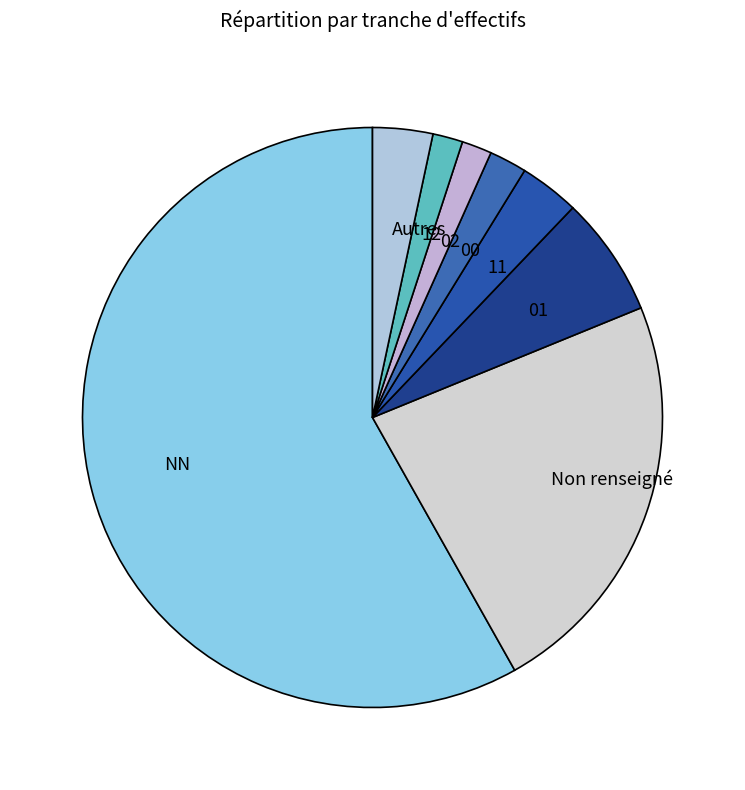

The Autres slice represents 3% of the pie. True or false?

True